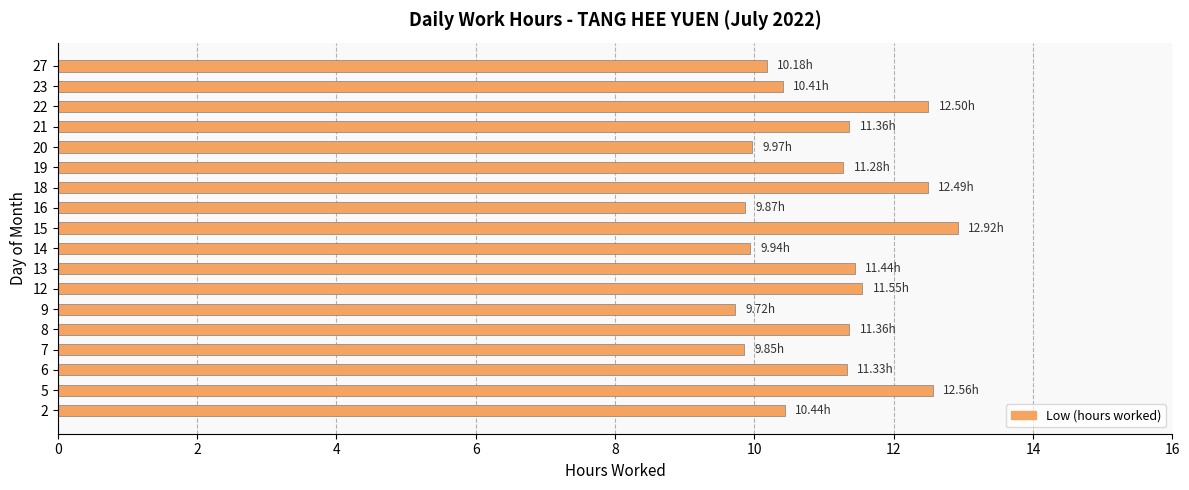

What is the difference between the maximum and minimum values?

3.2